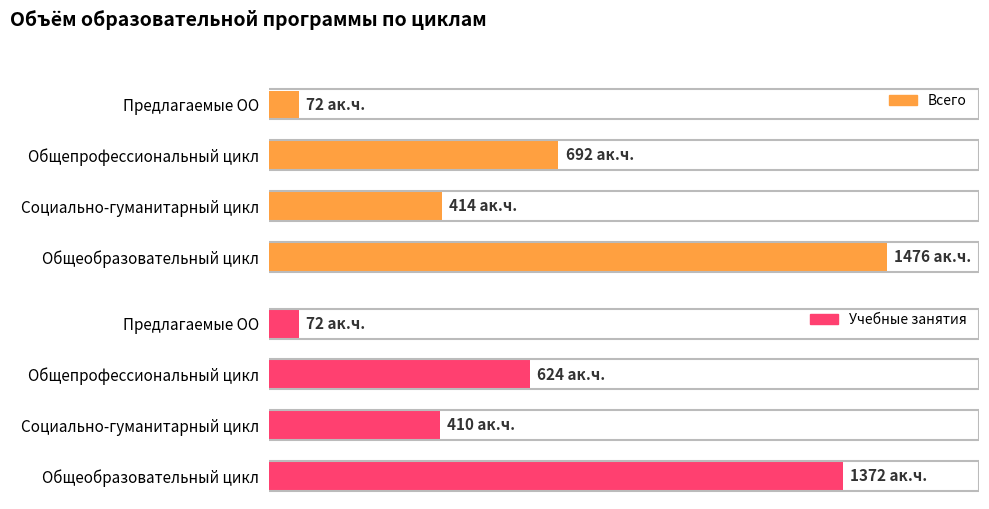

What is the total value across all series at Социально-гуманитарный цикл?

824